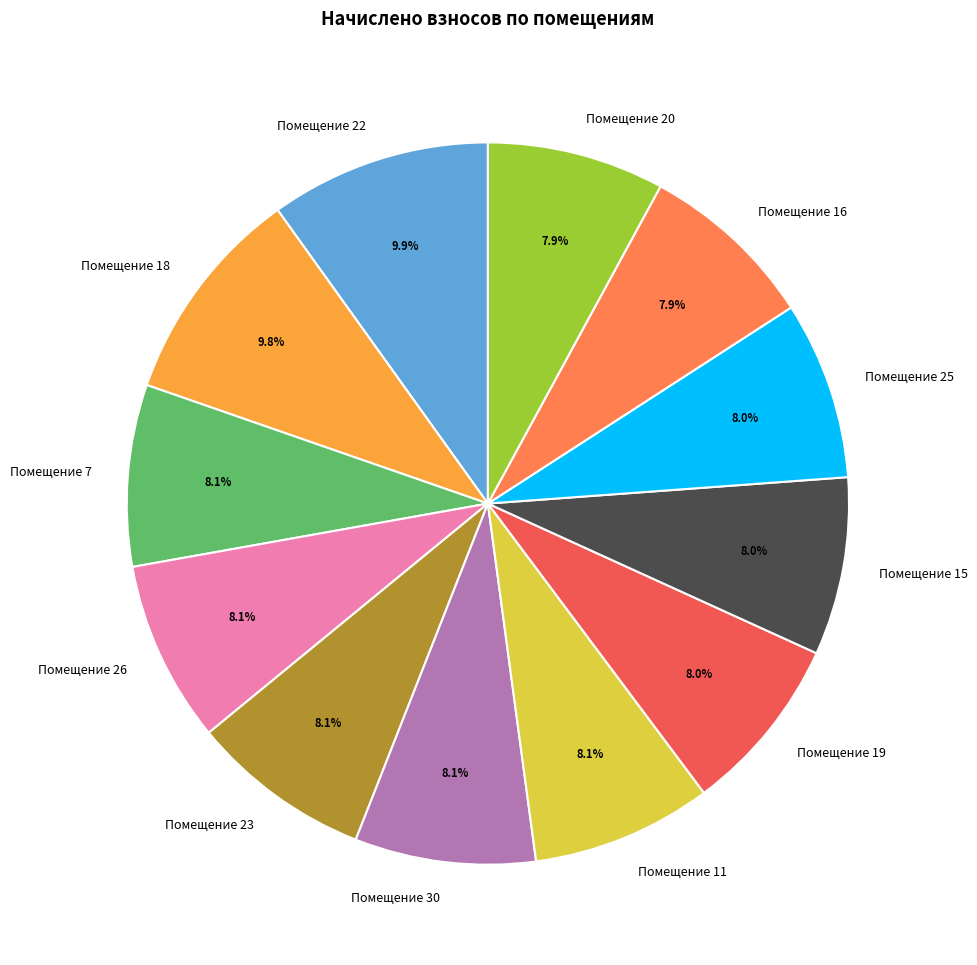

What is the ratio of the value at Помещение 22 to the value at Помещение 19?

1.2